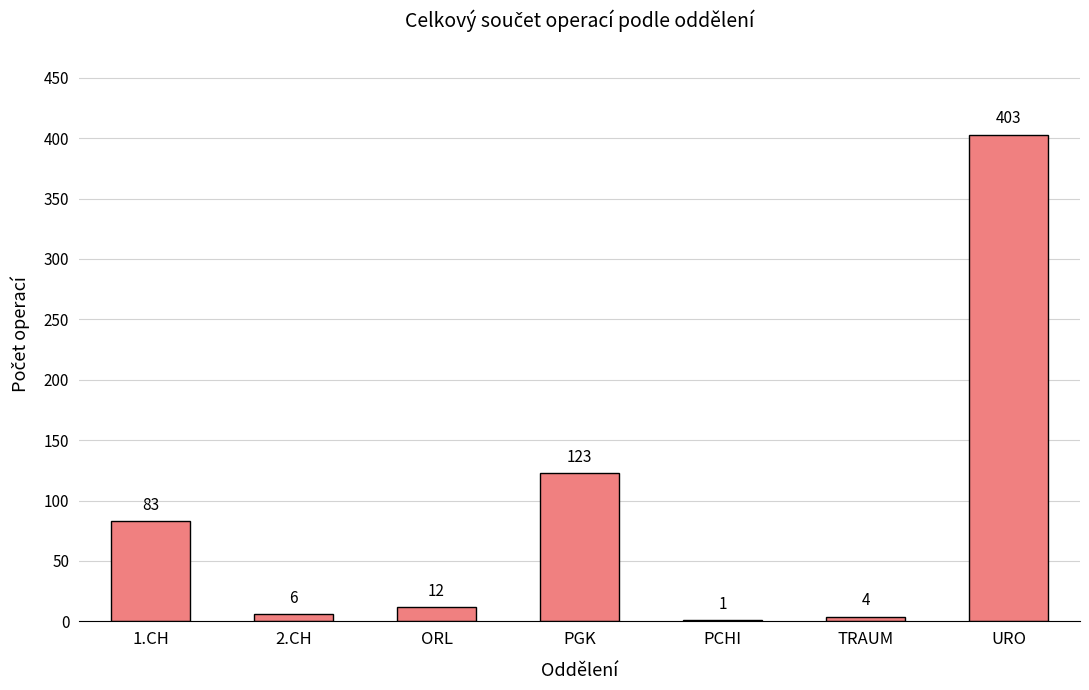

What is the greatest value displayed?

403